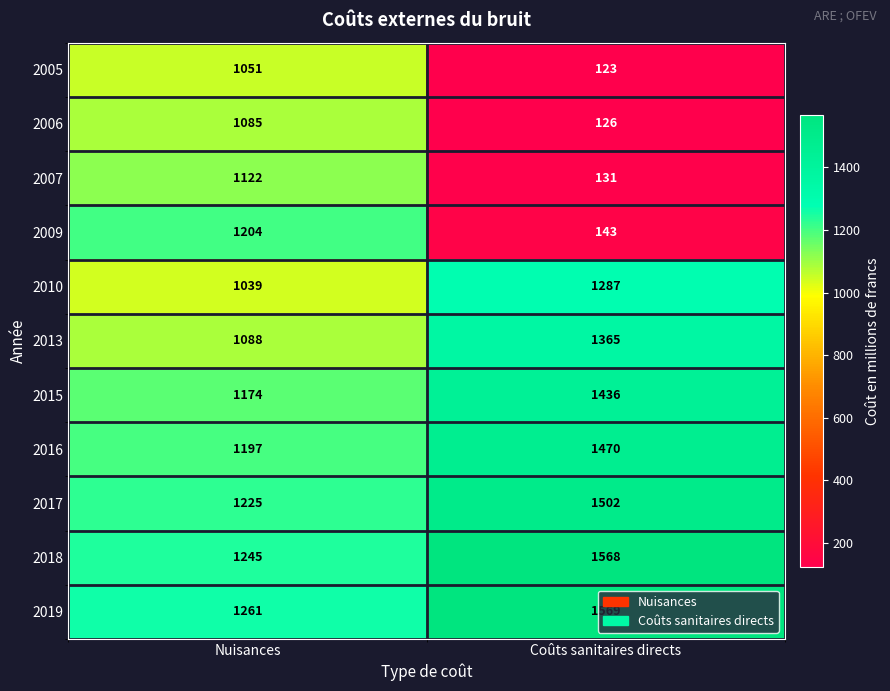

True or false: 2009 has a value of 143 at Coûts sanitaires directs.

True